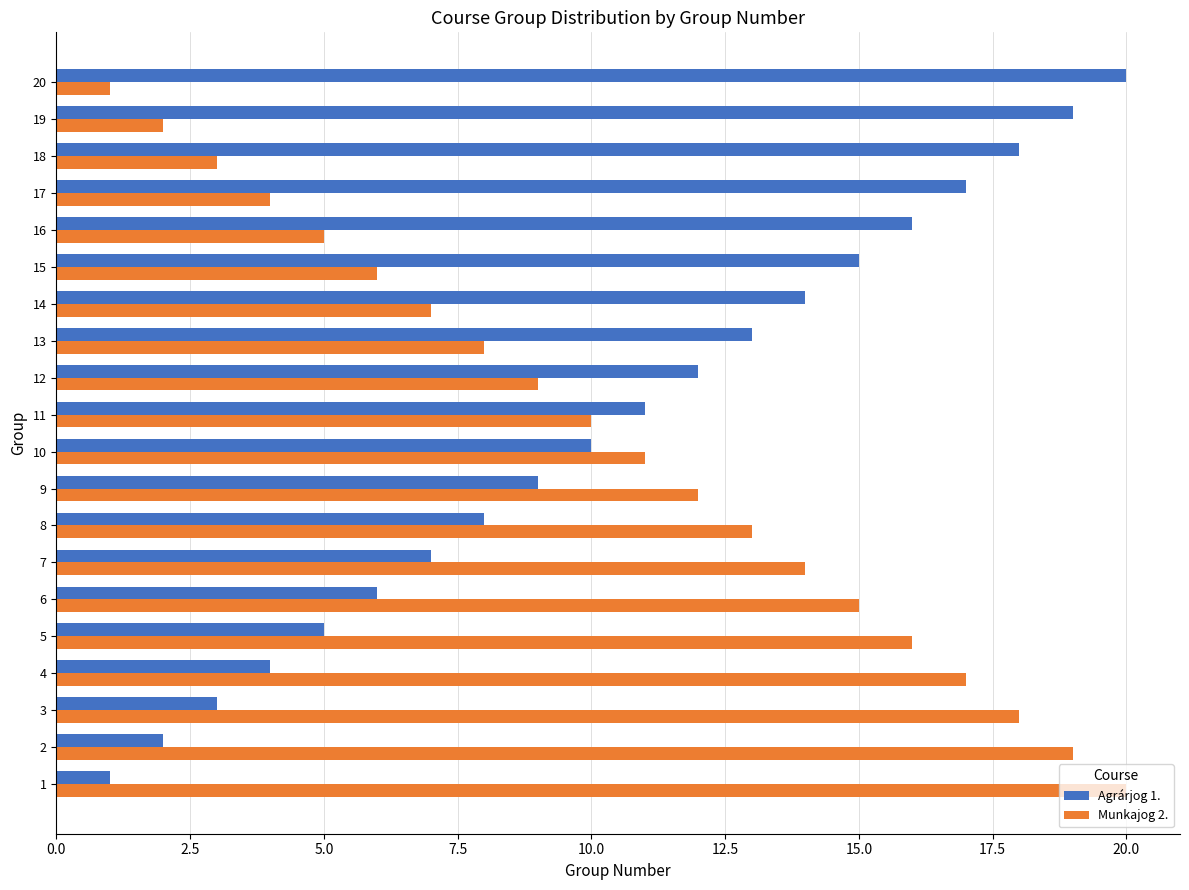

How many distinct data groups are displayed?

2